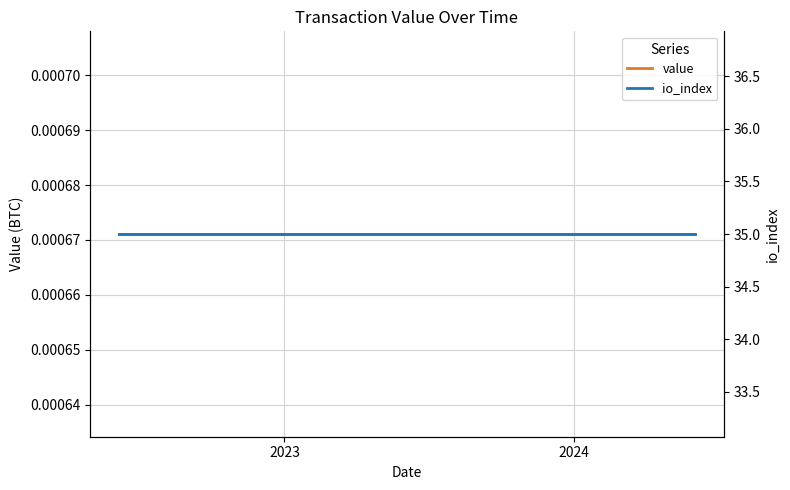

Rank the series by their average value, from highest to lowest.

io_index, value